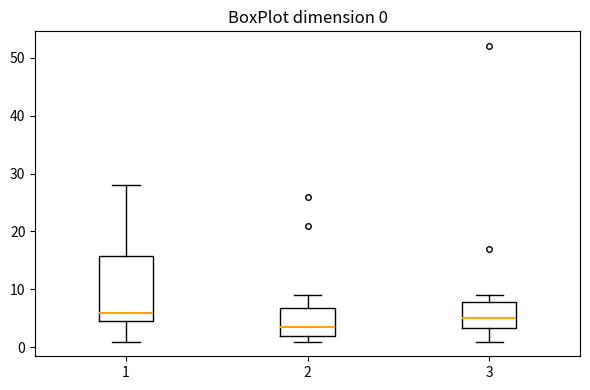

Which box has the lowest median line?

2